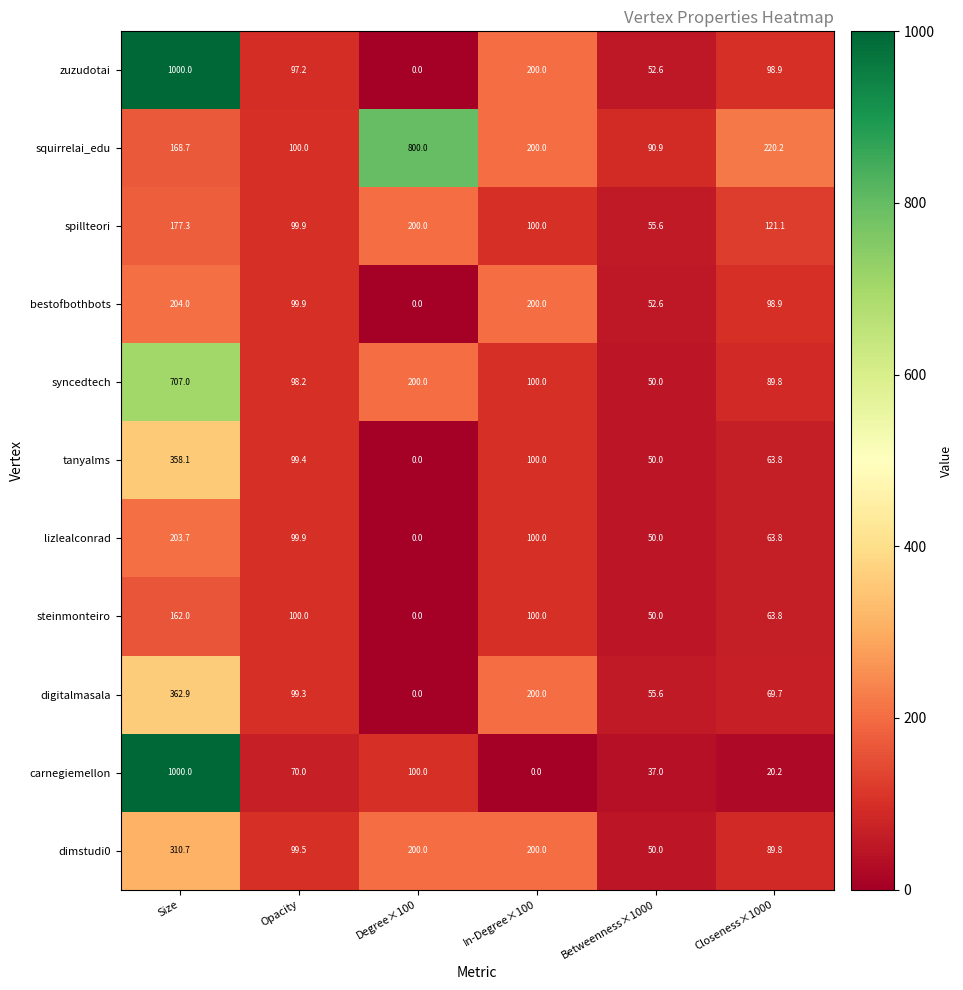

What is the maximum value for lizlealconrad?

203.7